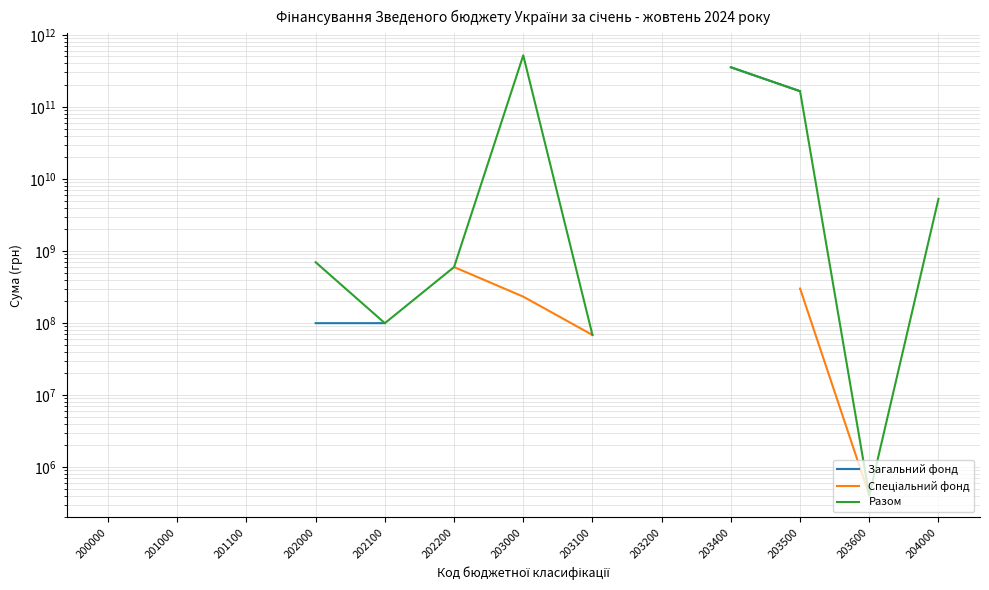

Is this an area chart (filled region under the line)?

No